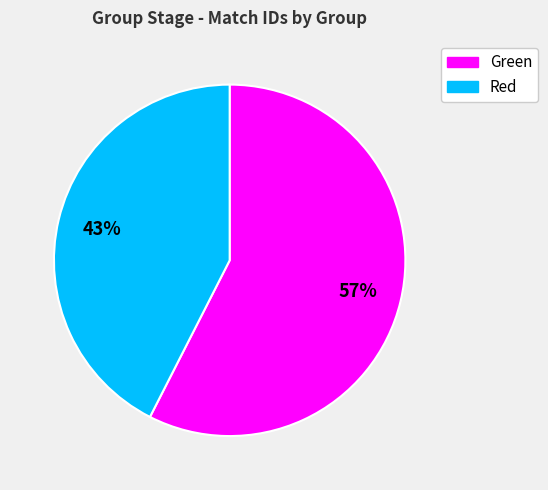

Is there any slice that represents more than half of the pie?

Yes